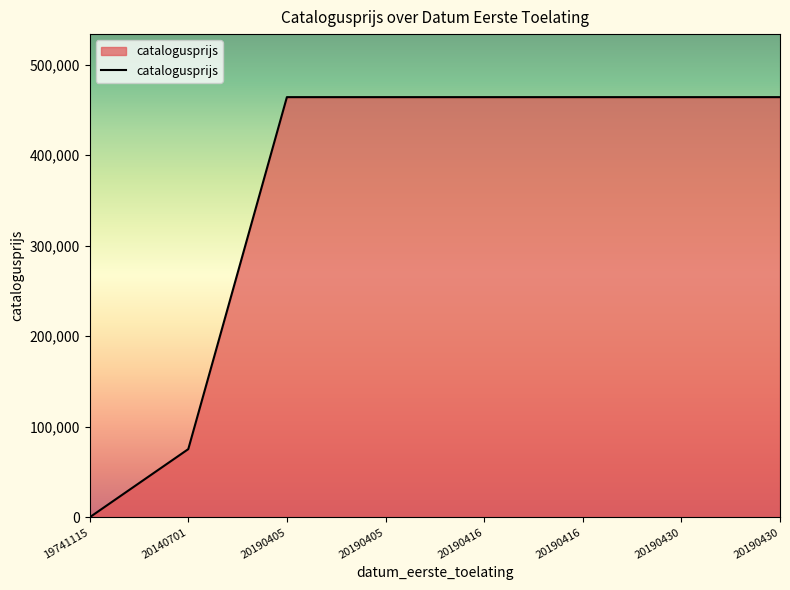

Does the chart have visible grid lines?

No